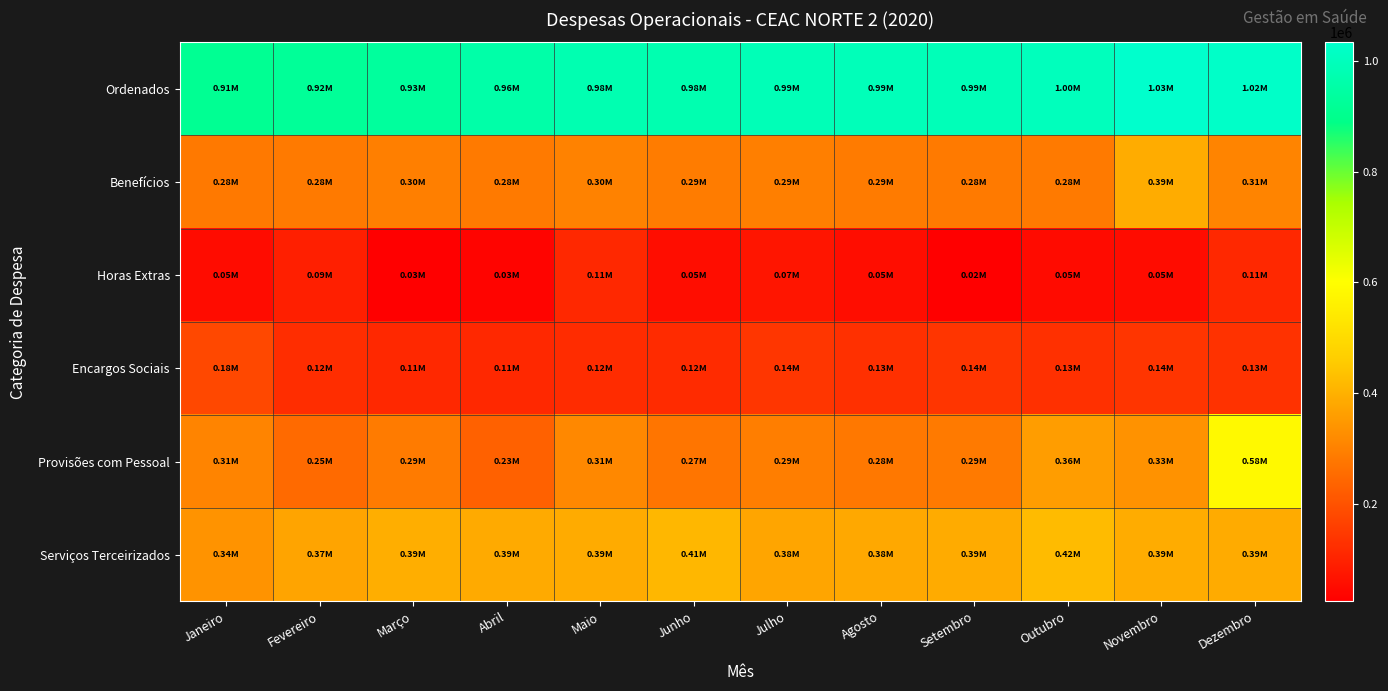

At how many categories does at least one series exceed 932433?

10